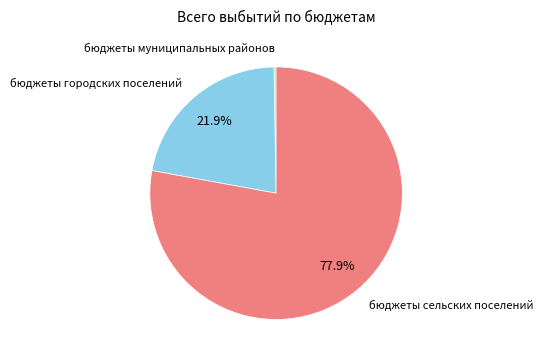

Is there any slice that represents more than half of the pie?

Yes